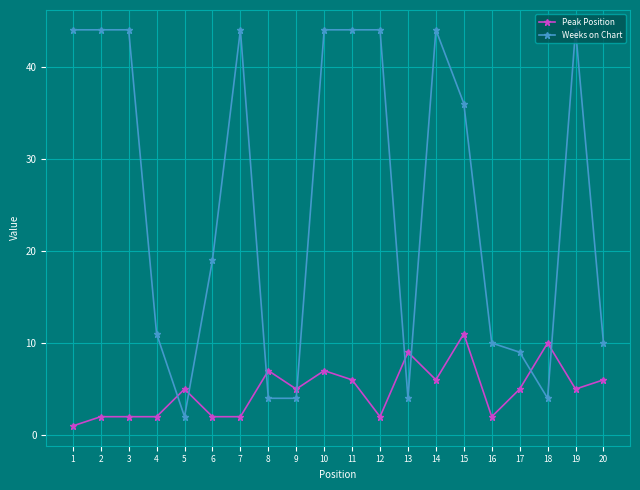

Read the Weeks on Chart value at 16, to the nearest 5.

10